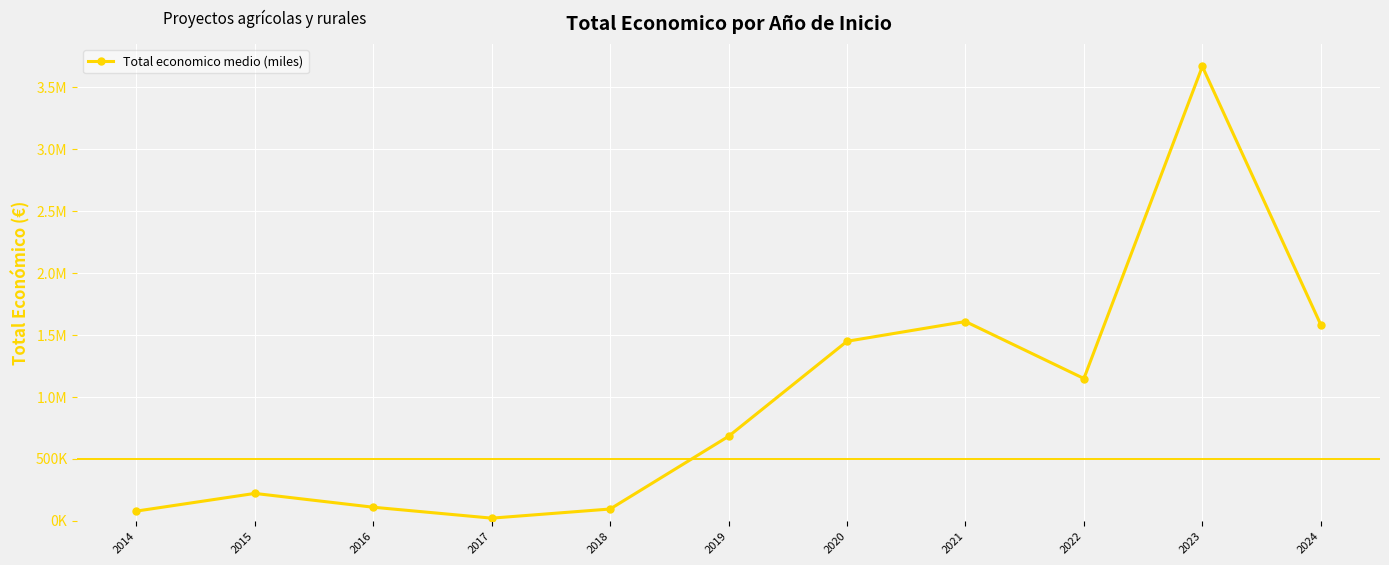

Is this an area chart (filled region under the line)?

No